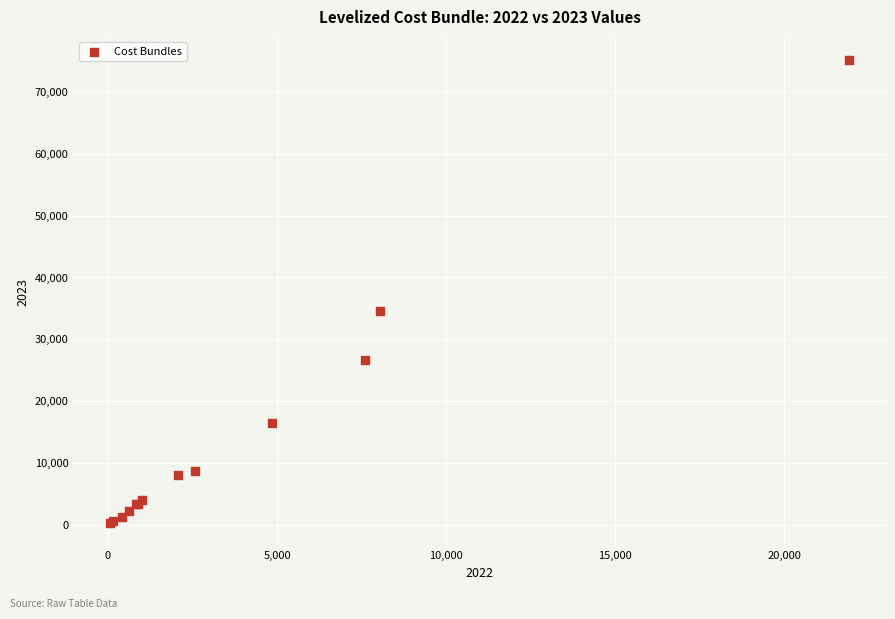

What Y value in the scatter plot is closest to 37703?

34602.2